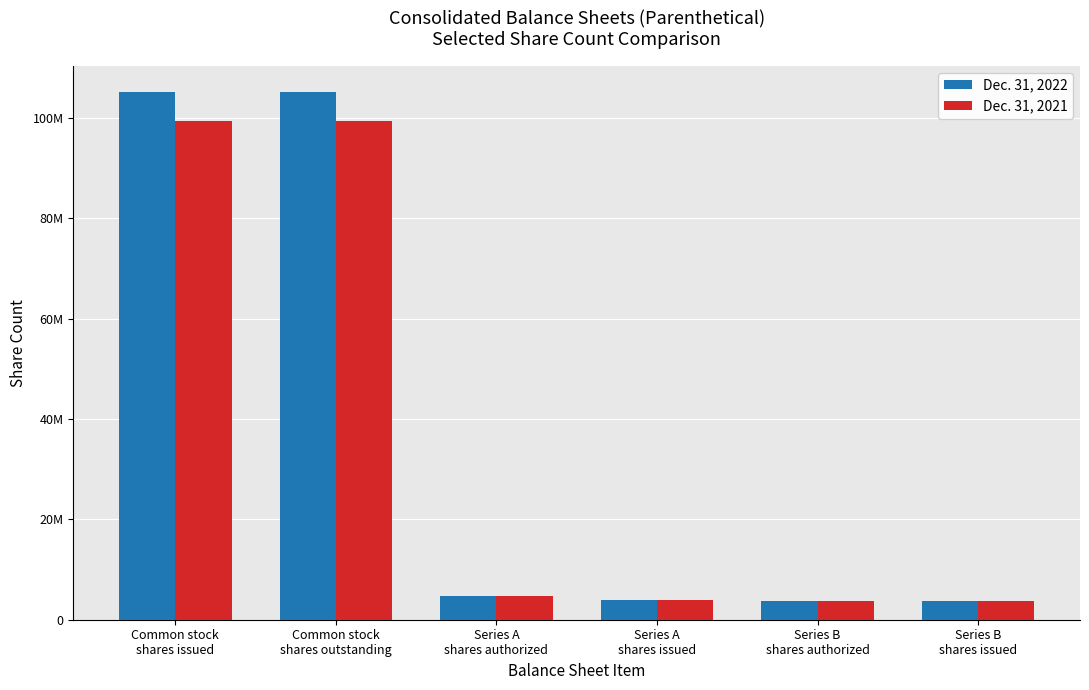

Are the bars horizontal?

No